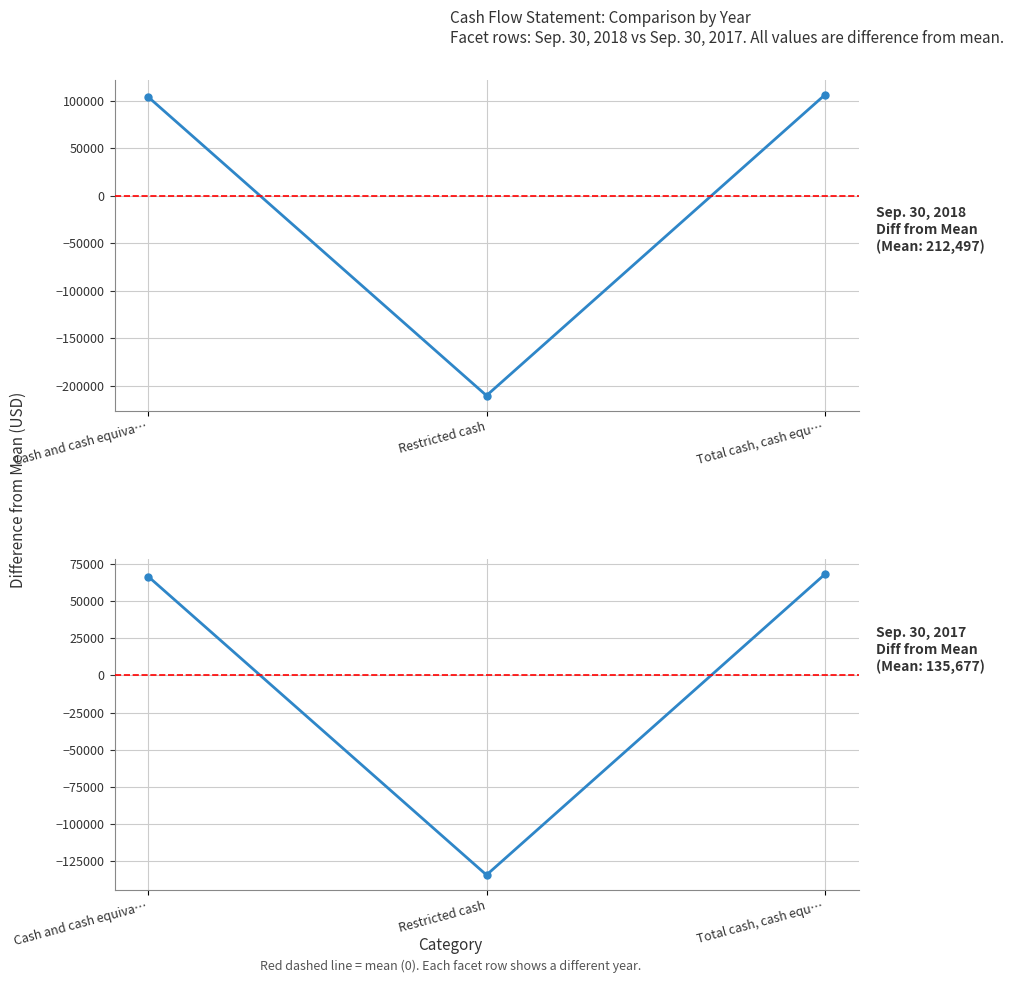

Where is Sep. 30, 2018 nearest to the value -52055?

Cash and cash equiva…